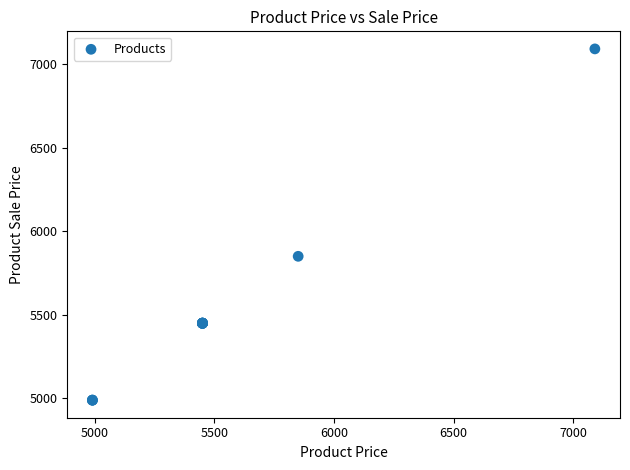

What Y value in the scatter plot is closest to 6040?

5850